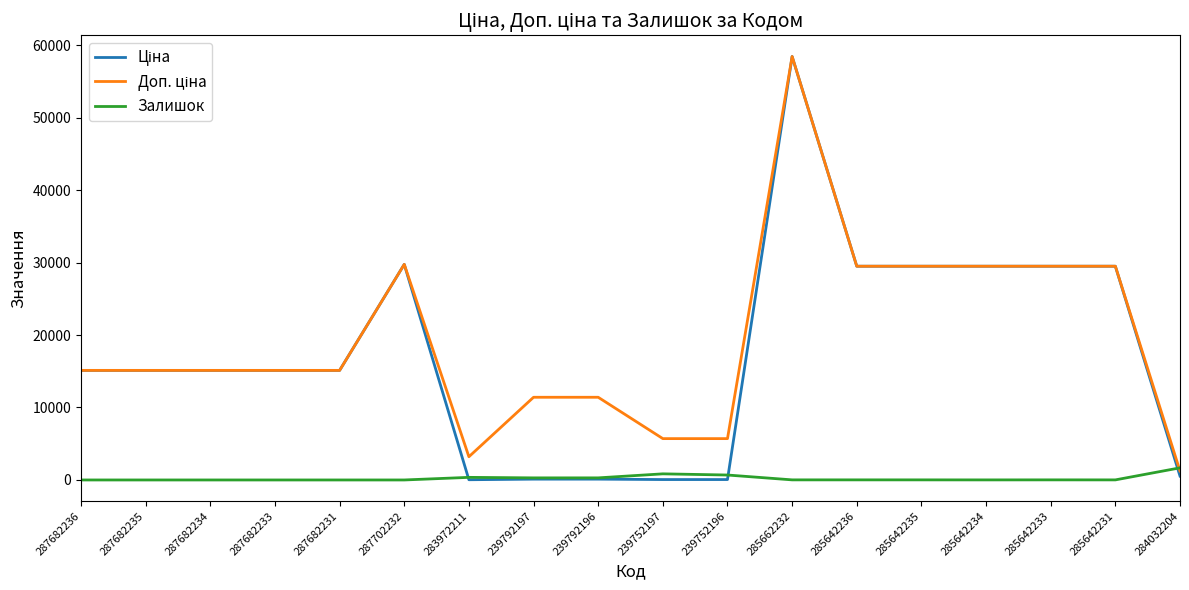

What value does the Залишок series have at 239752196?

683.0